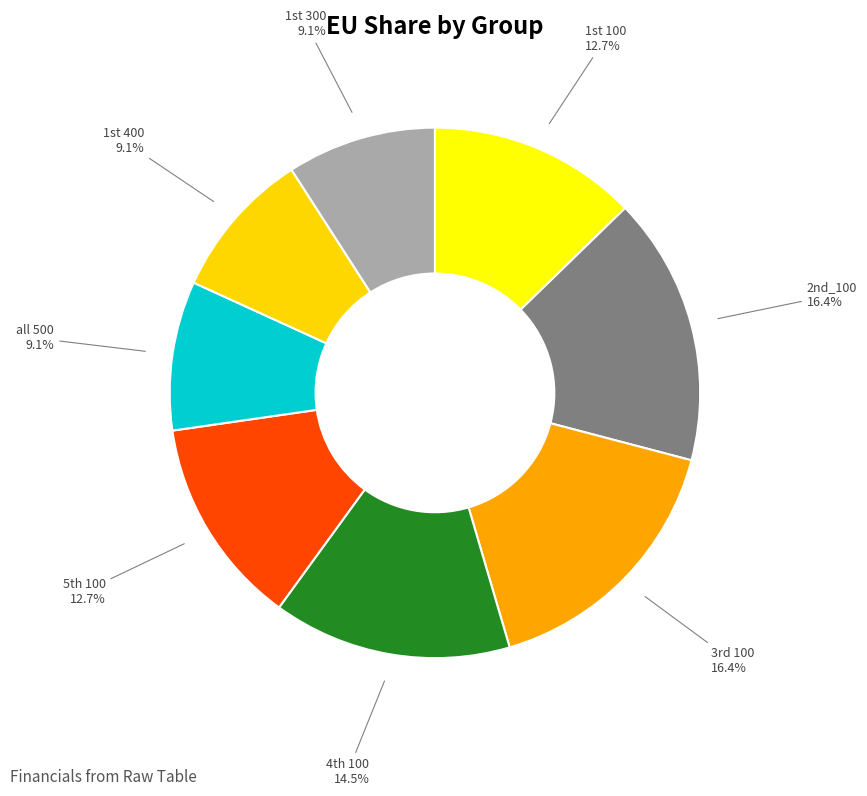

Count the number of slices in the pie.

8